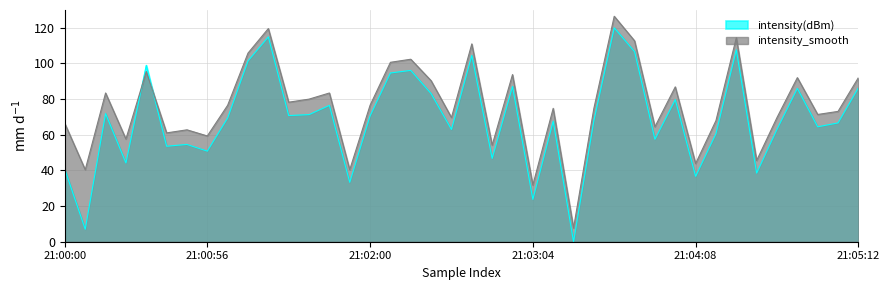

How many interior local valleys does the intensity_smooth series have?

14